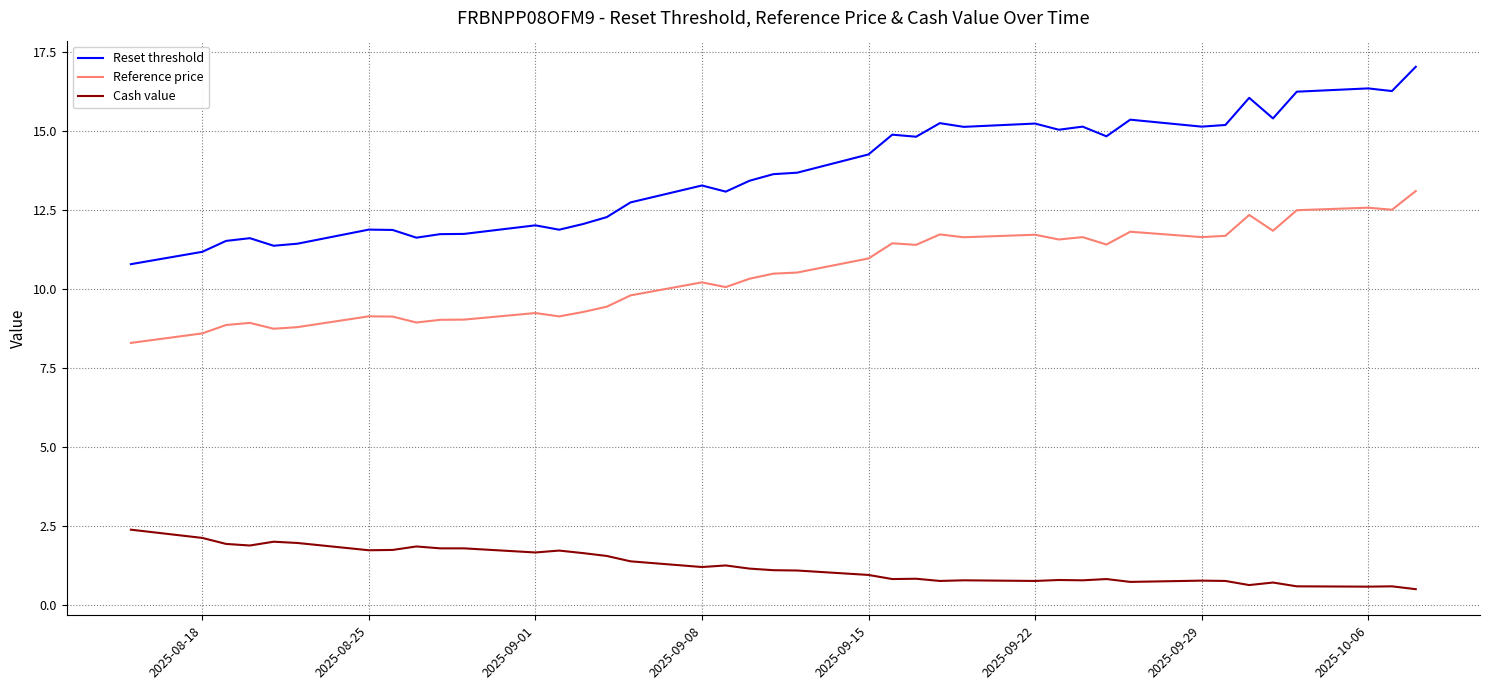

What is the smallest value displayed?

0.5